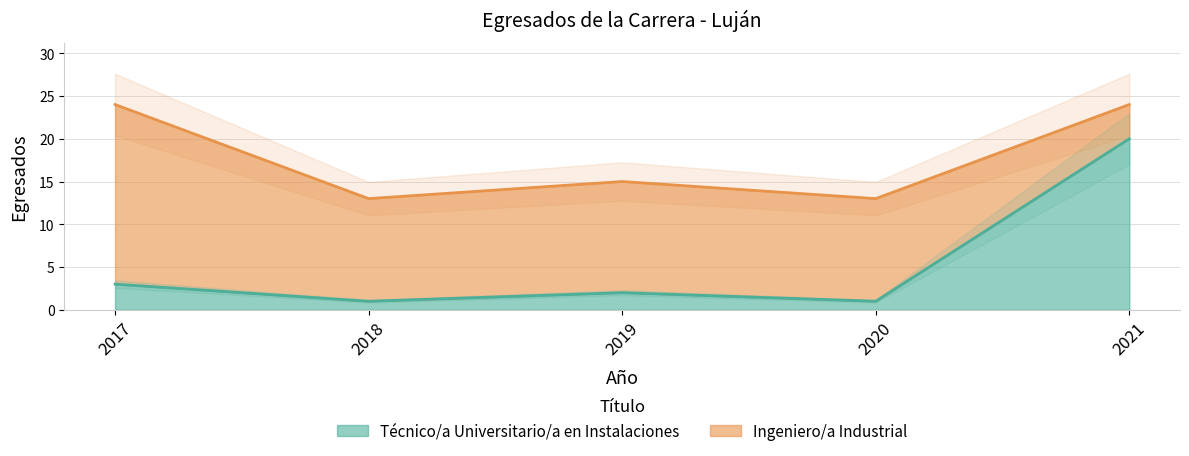

How many values exceed 2?

2